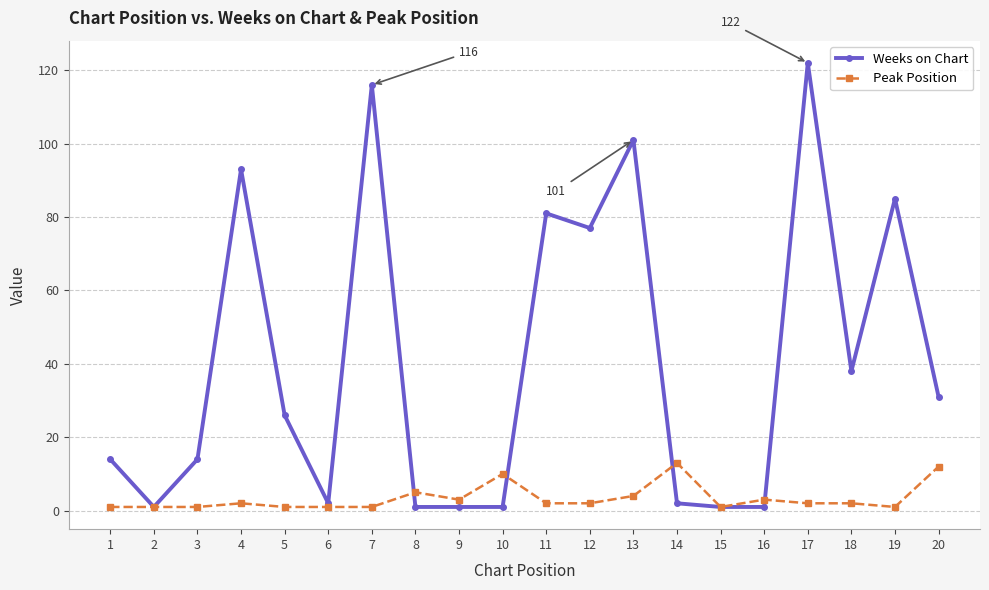

What are all the series names shown in the legend?

Weeks on Chart, Peak Position